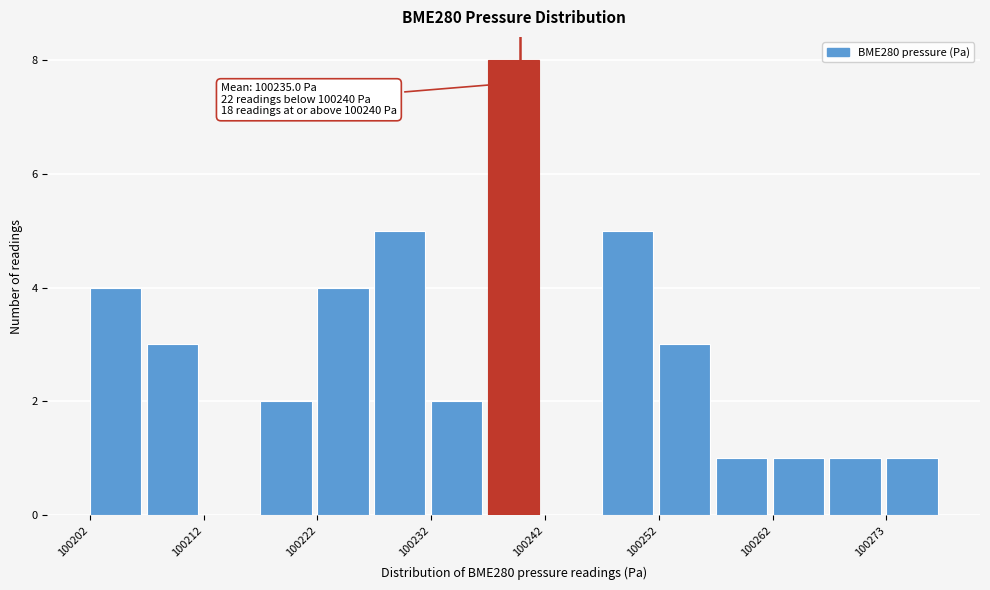

Around what value on the x-axis is the tallest bar? Give the approximate position of its centre, as read against the axis.

100240